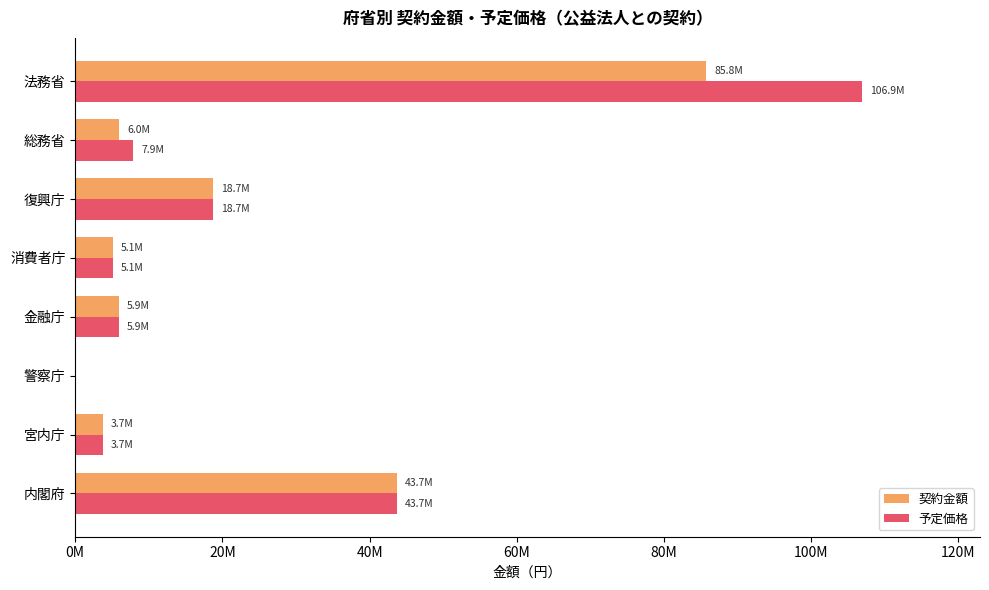

Reading right to left, transcribe all the data shown in this chart.

契約金額: 85752000	5994000	18684000	5076000	5900099	0	3724470	43740000
予定価格: 106888248	7877109	18684000	5076000	5900099	0	3724470	43740000